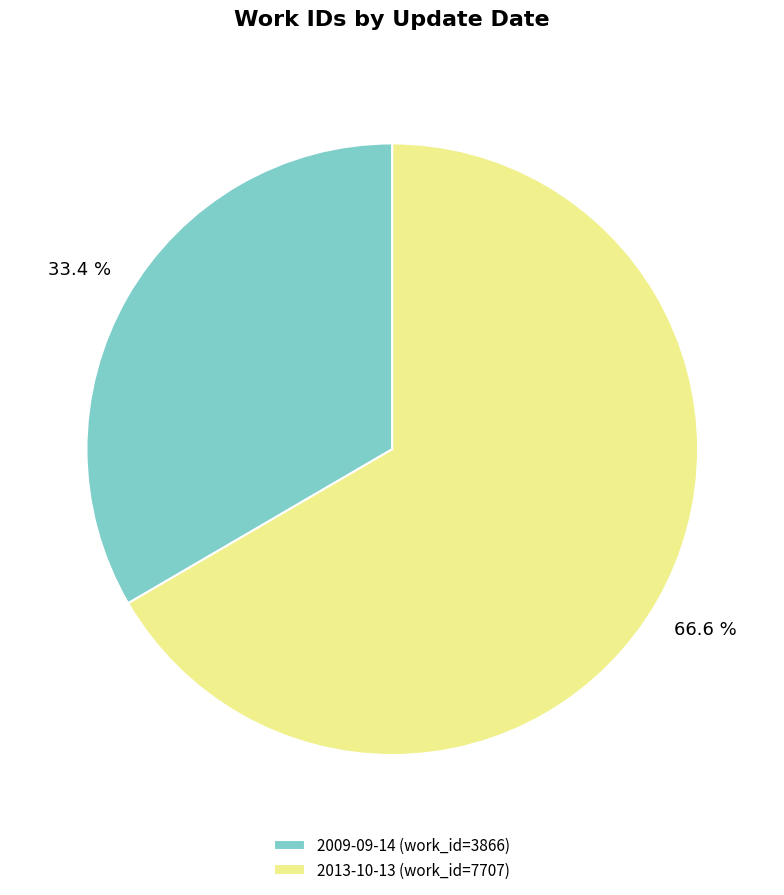

Which has a higher value, 2013-10-13 (work_id=7707) or 2009-09-14 (work_id=3866)?

2013-10-13 (work_id=7707)